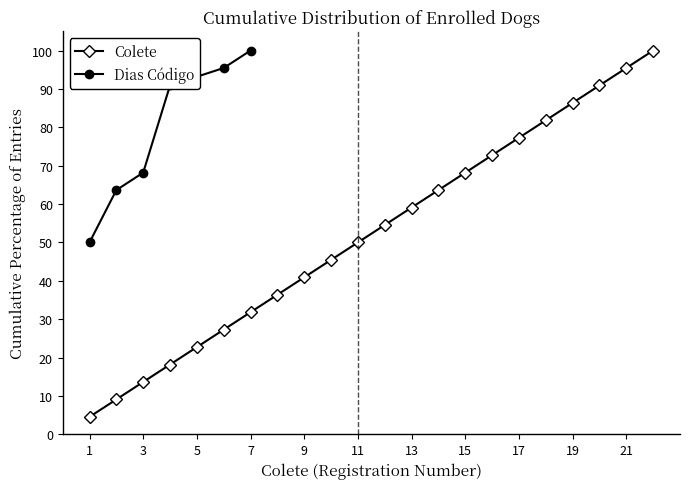

Reading left to right, what are all the values shown in this chart?

1=4.5	2=9.1	3=13.6	4=18.2	5=22.7	6=27.3	7=31.8	8=36.4	9=40.9	10=45.5	11=50.0	12=54.5	13=59.1	14=63.6	15=68.2	16=72.7	17=77.3	18=81.8	19=86.4	20=90.9	21=95.5	22=100.0